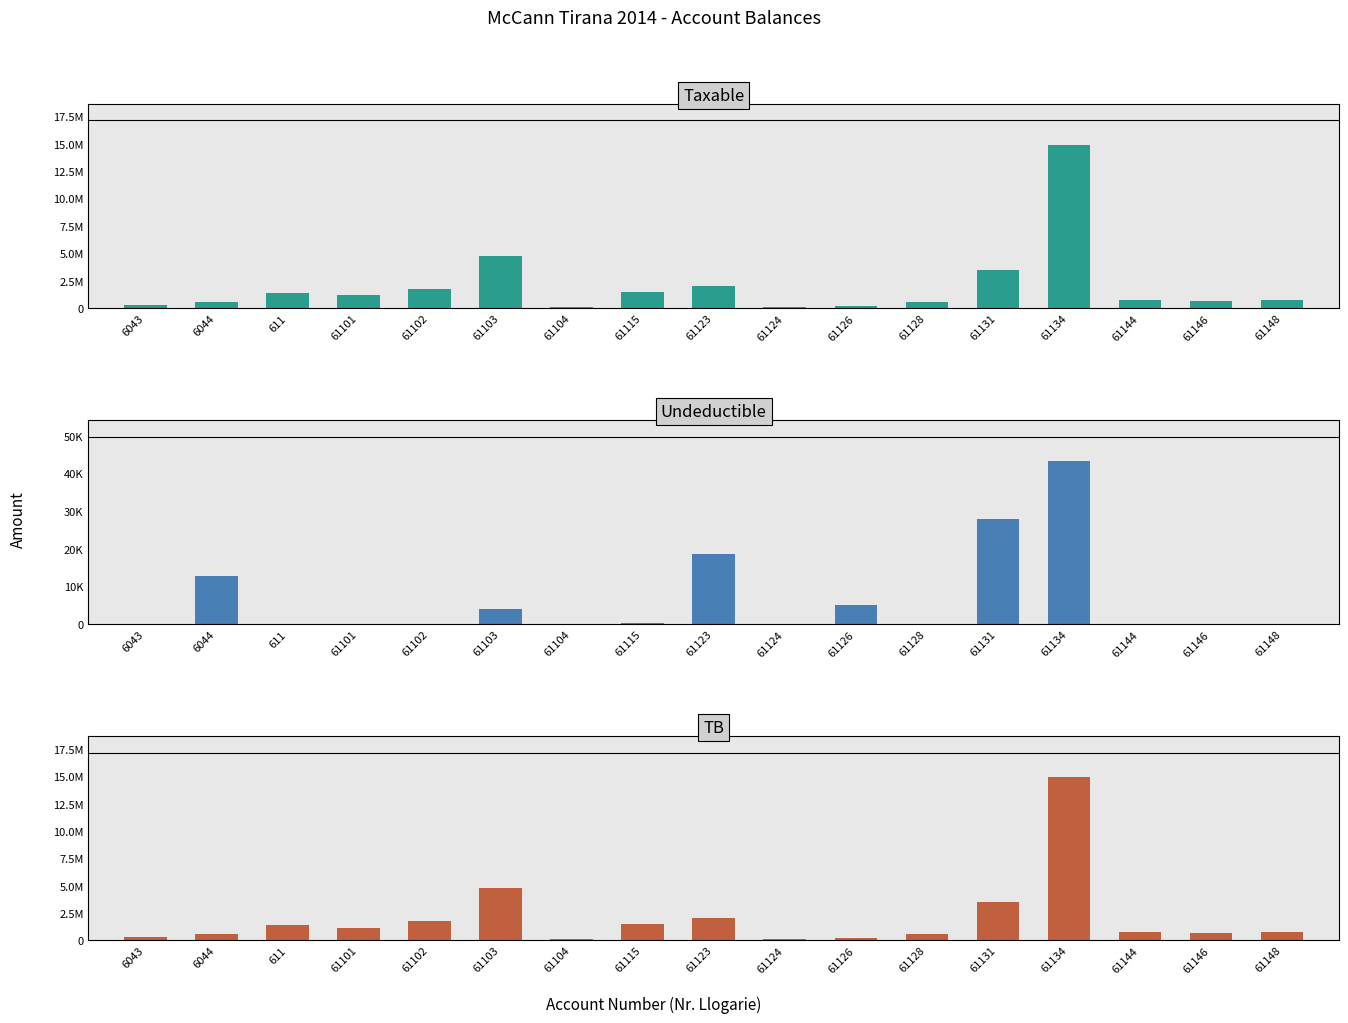

Are the bars horizontal?

No